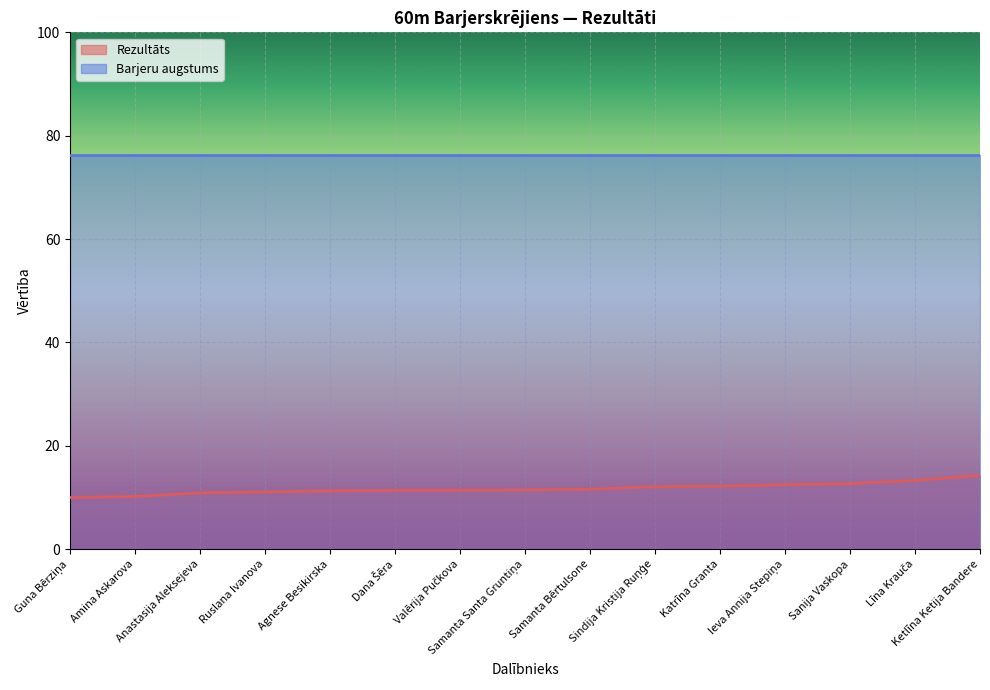

How many data points are above 11?

12